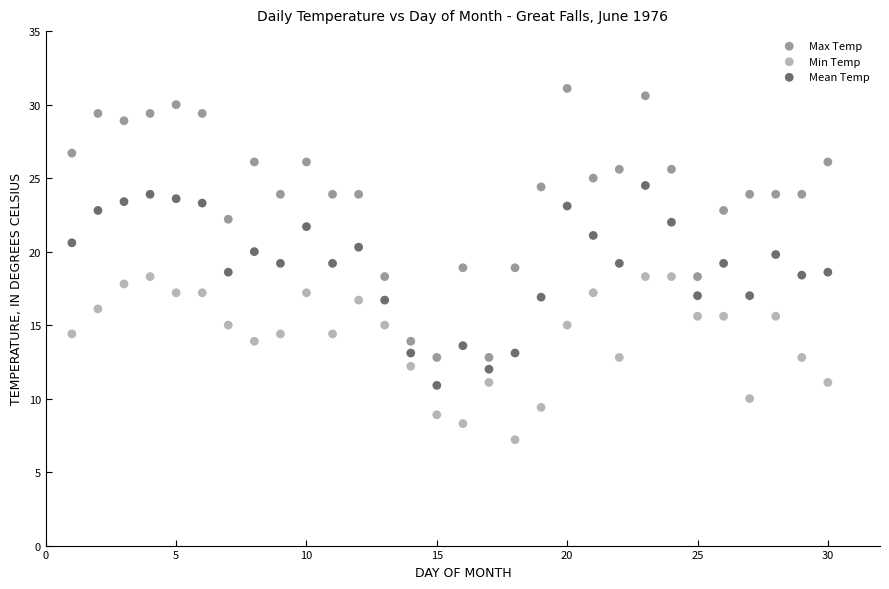

Which series reaches the maximum Y coordinate?

Max Temp